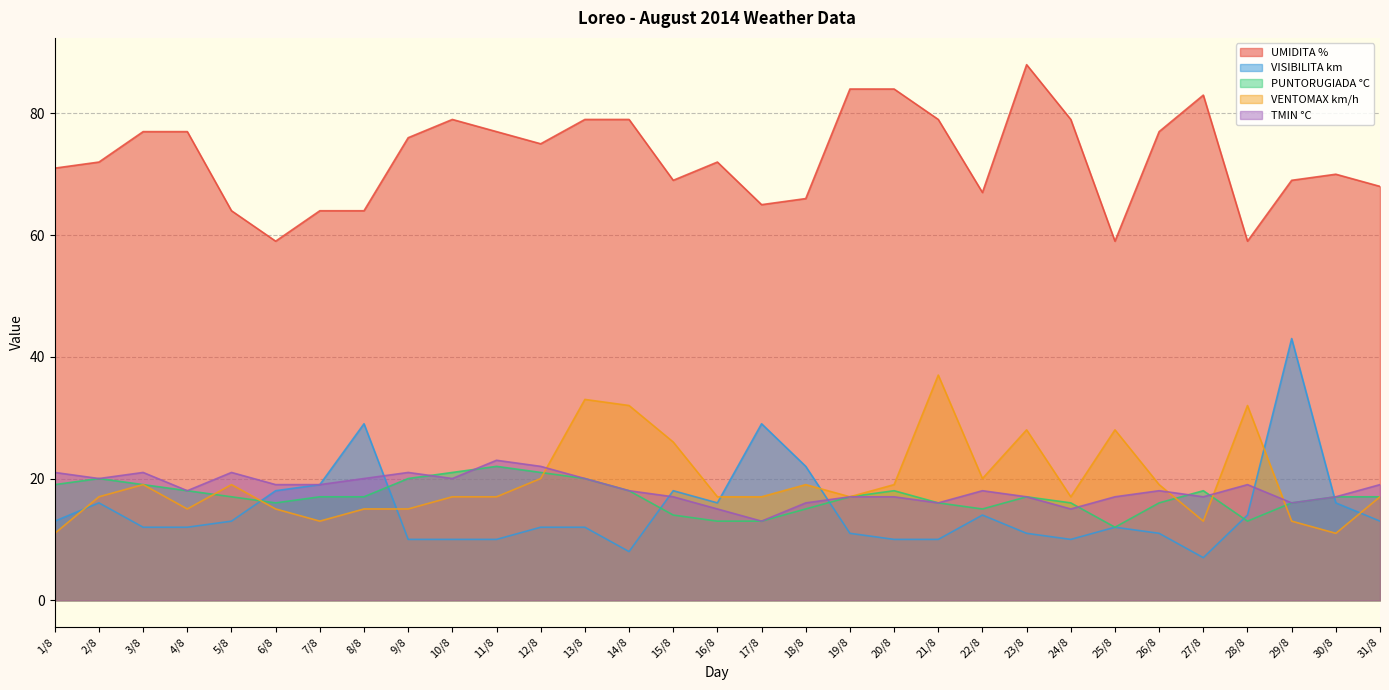

Which series changed the most between 4/8 and 15/8?

VENTOMAX km/h